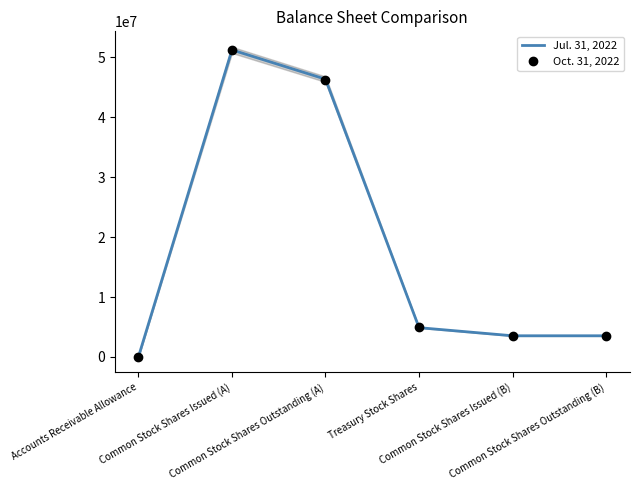

Is it true that Oct. 31, 2022 equals 73218622 at Common Stock Shares Outstanding (A)?

False